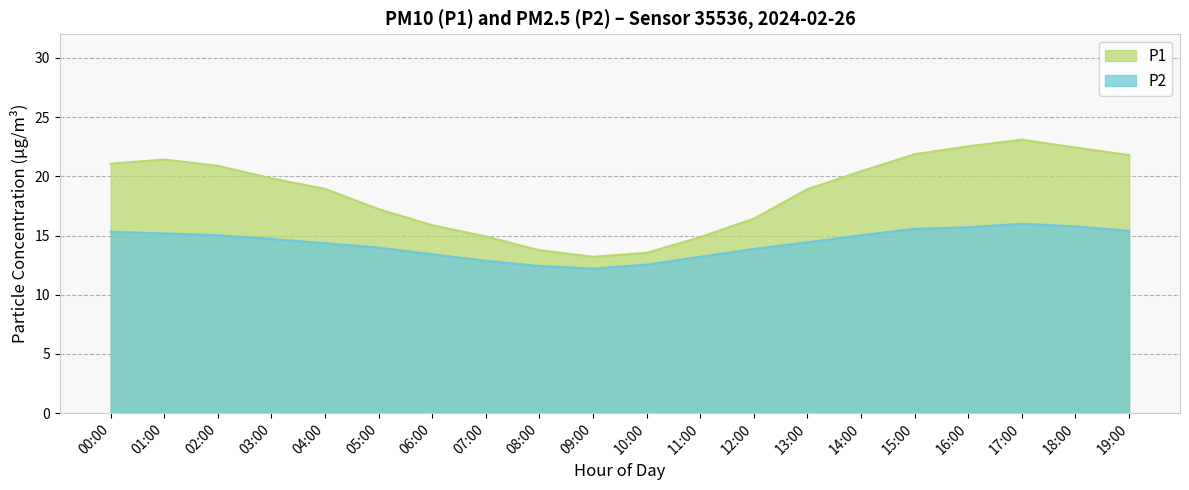

How many distinct data groups are displayed?

2